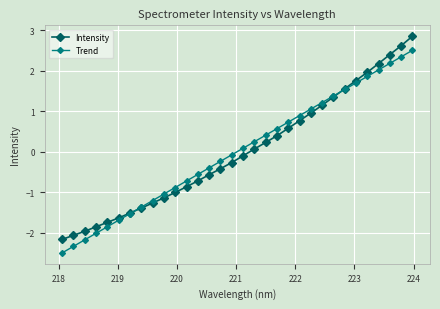

How many values in the Intensity series are below 0?

17